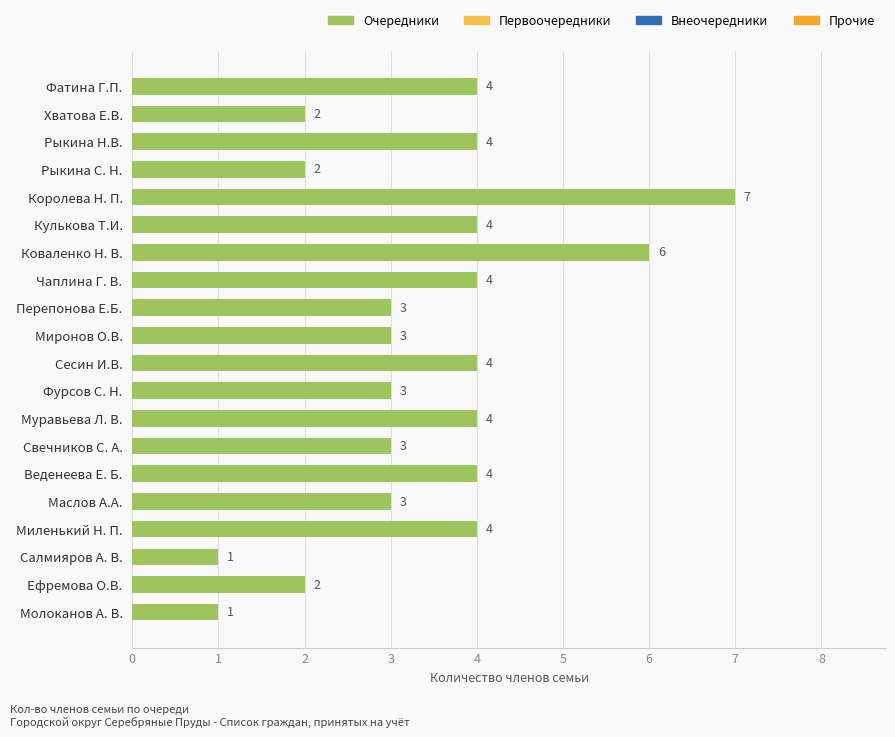

What is the value of the 10th bar from the top?

3